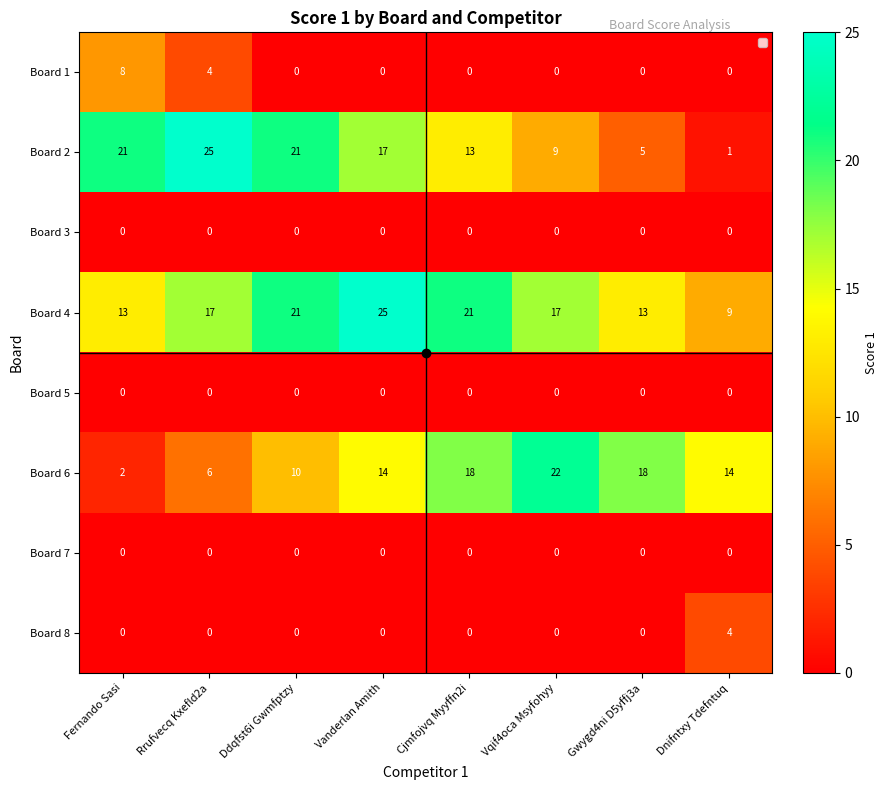

What is the maximum value for Board 2?

25